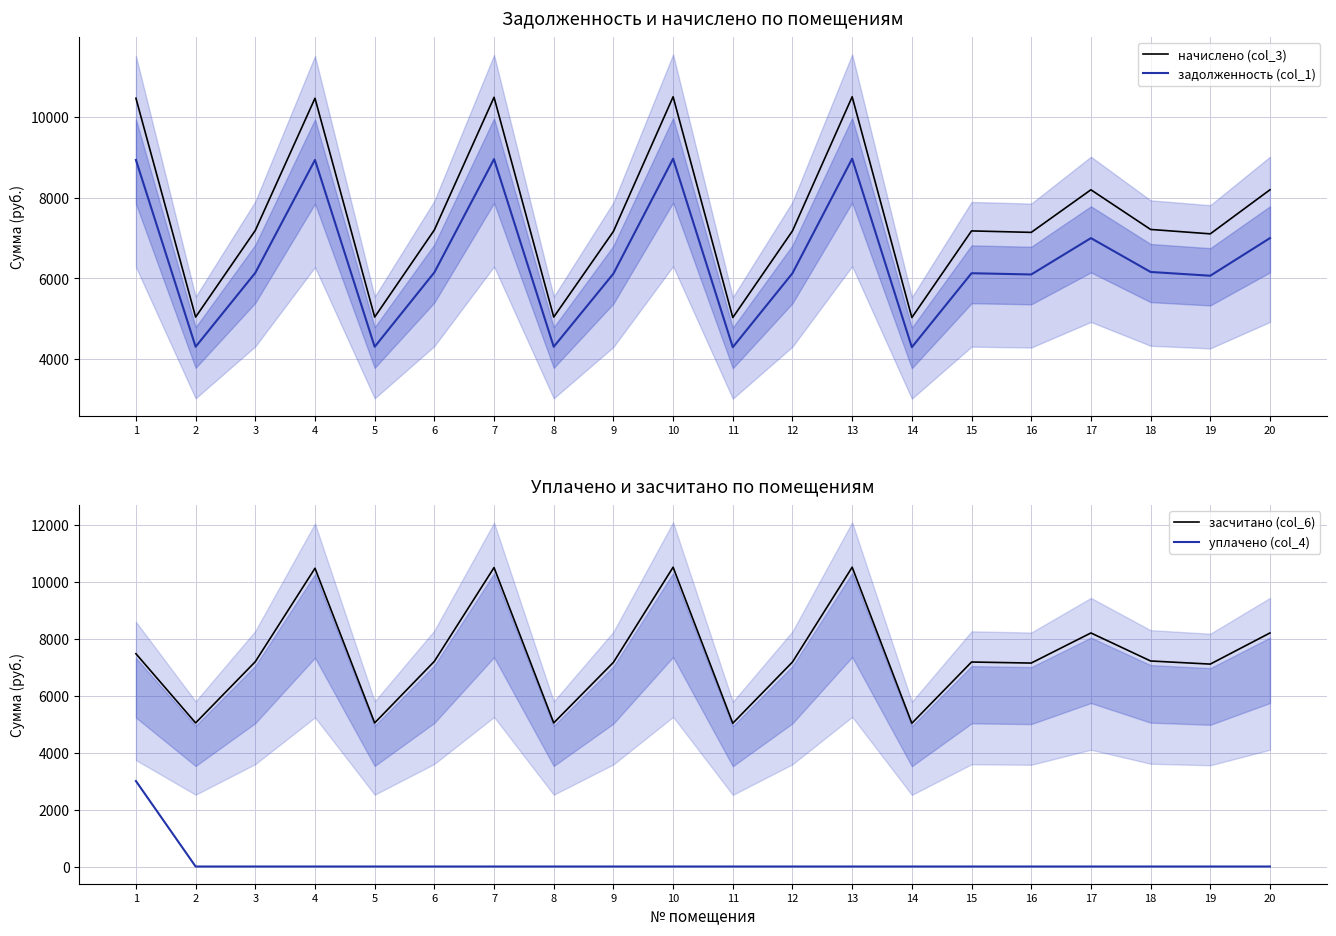

At which category does задолженность (col_1) reach its first local peak?

4